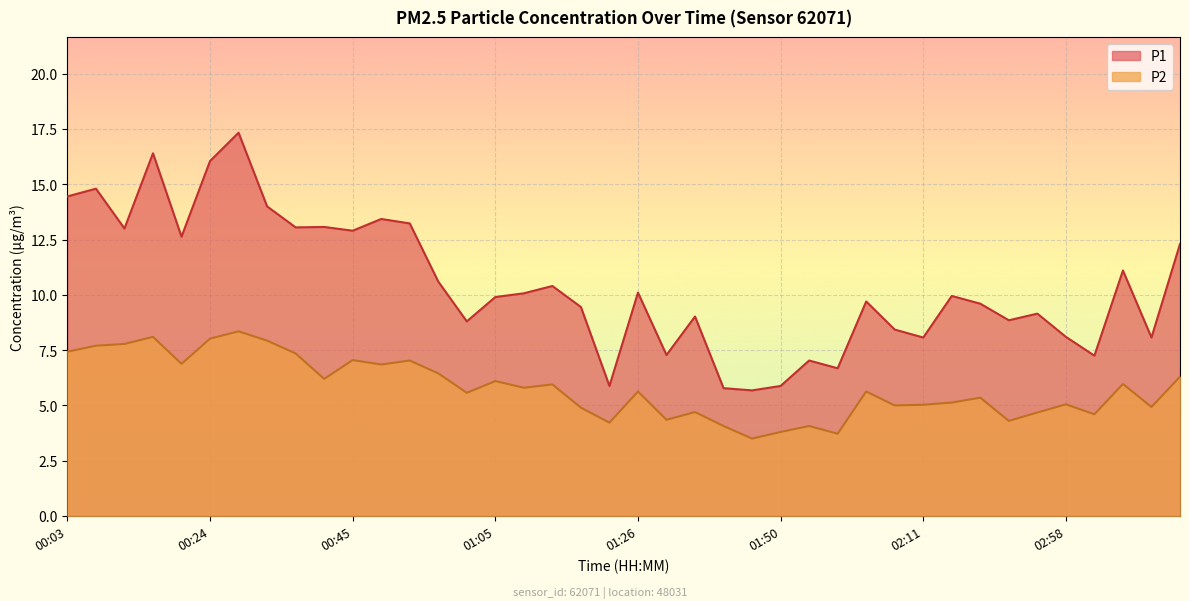

True or false: P2 and P1 cross at least once.

False